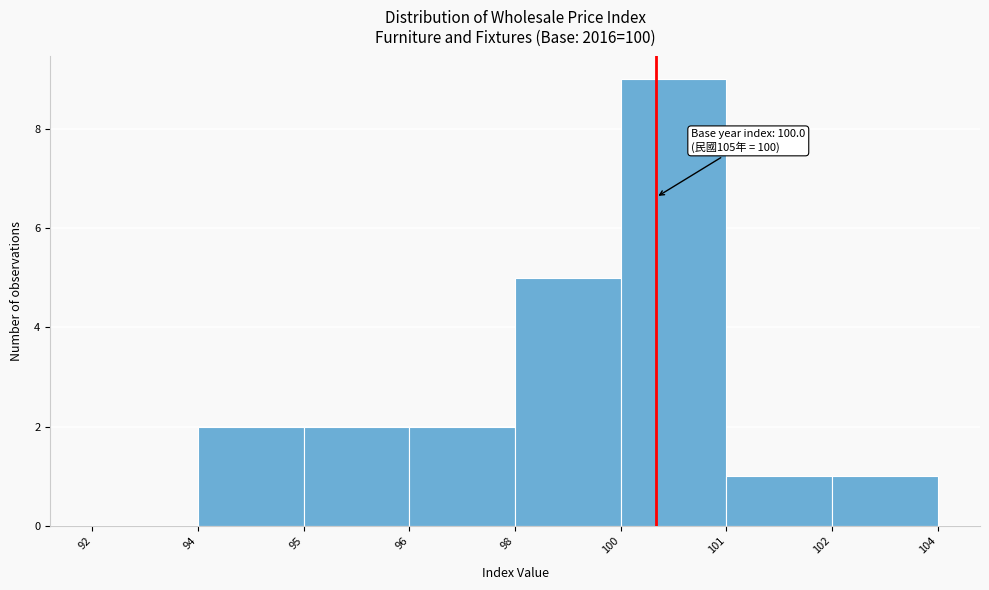

Reading right to left, list all the values displayed in this chart.

102=1	101=1	100=9	98=5	96=2	95=2	94=2	92=0